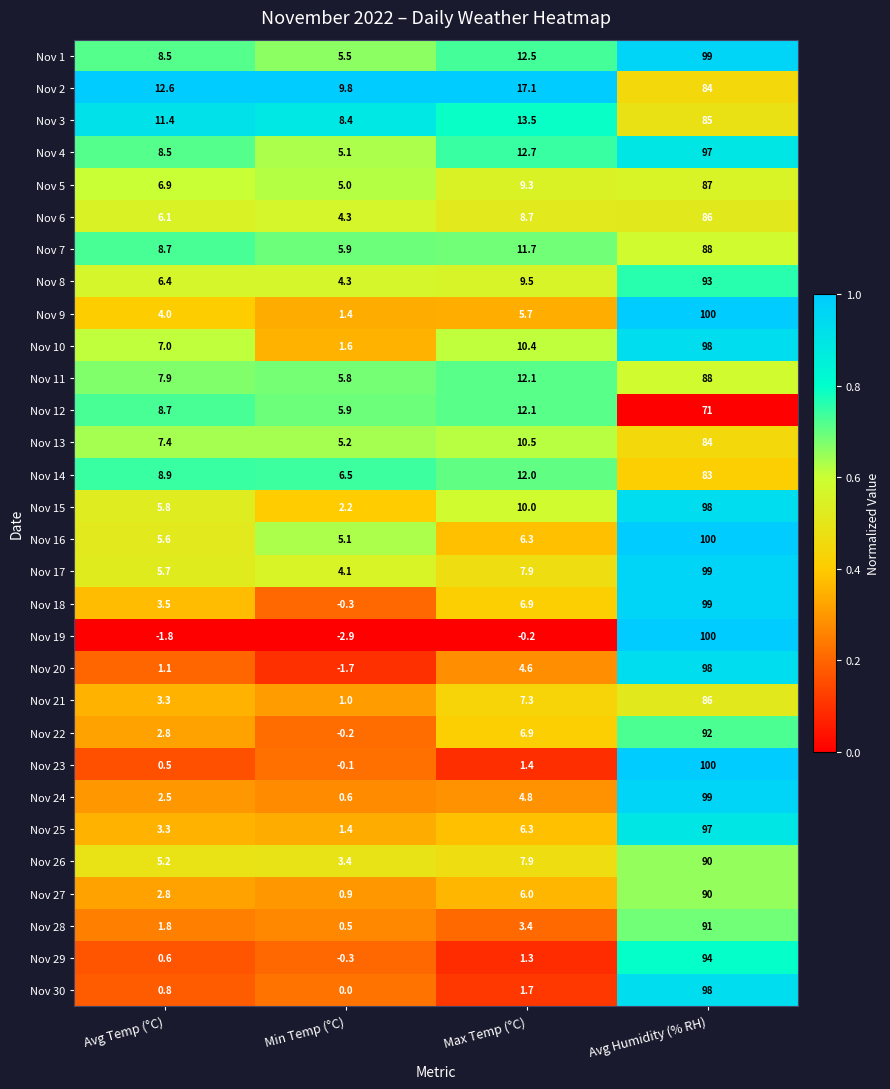

What is the sum of the Nov 8 values at Min Temp (°C) and Max Temp (°C)?

13.8